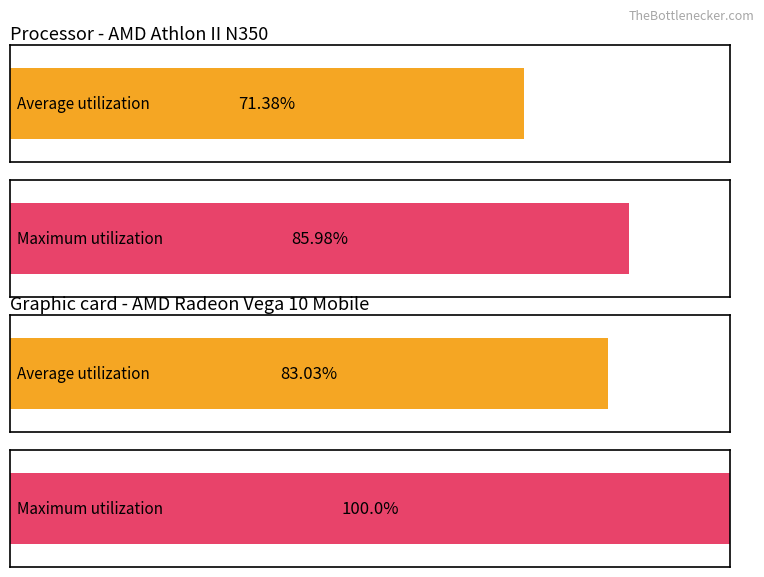

Reading left to right, list all the values displayed in this chart.

Average utilization: 71.4	83.0
Maximum utilization: 86.0	100.0